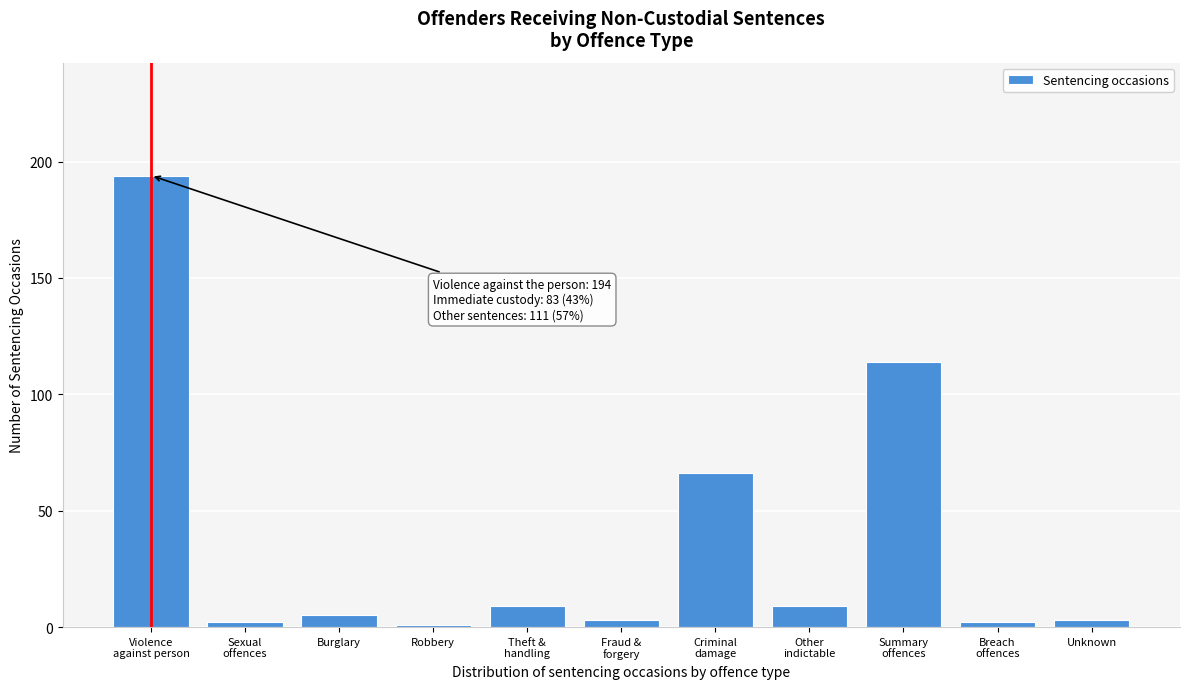

Reading right to left, what are all the values shown in this chart?

3	2	114	9	66	3	9	1	5	2	194